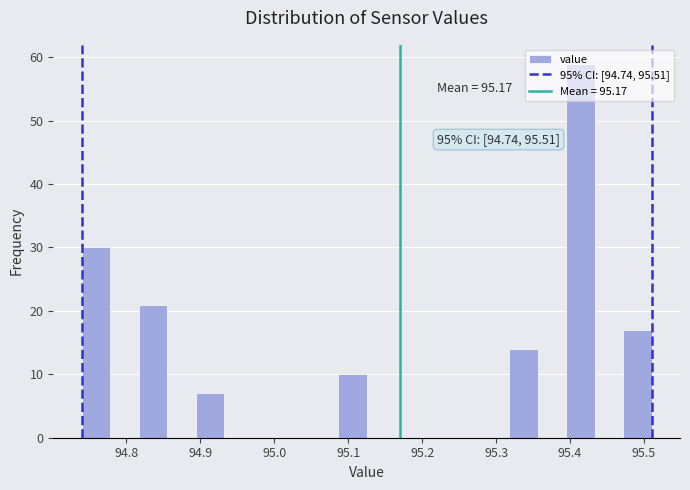

Around what value on the x-axis is the tallest bar? Give the approximate position of its centre, as read against the axis.

95.41